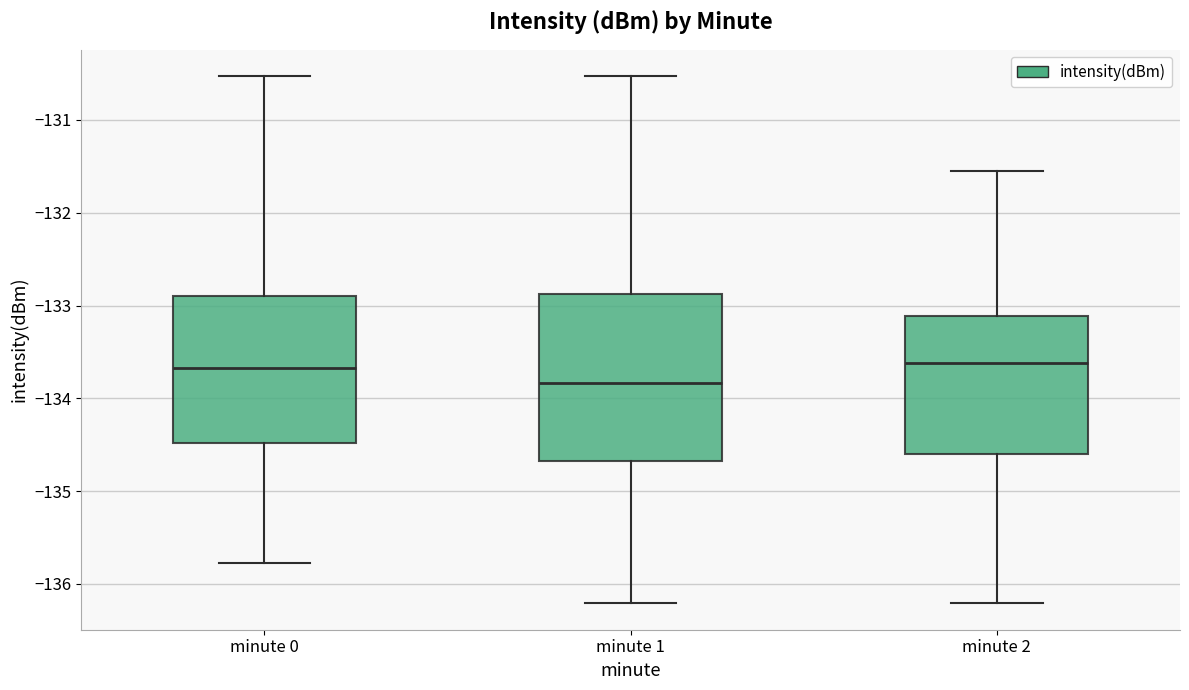

Reading left to right, transcribe this box plot: for each box, give where its median line is, the range the box spans, and where its two whiskers end, as read against the y-axis. The values are not printed on the chart, so give them approximately, as read against the axis.

minute 0: median -133.7, box -134.5 to -132.9, whiskers -135.8 to -130.5
minute 1: median -133.8, box -134.7 to -132.9, whiskers -136.2 to -130.5
minute 2: median -133.6, box -134.6 to -133.1, whiskers -136.2 to -131.6